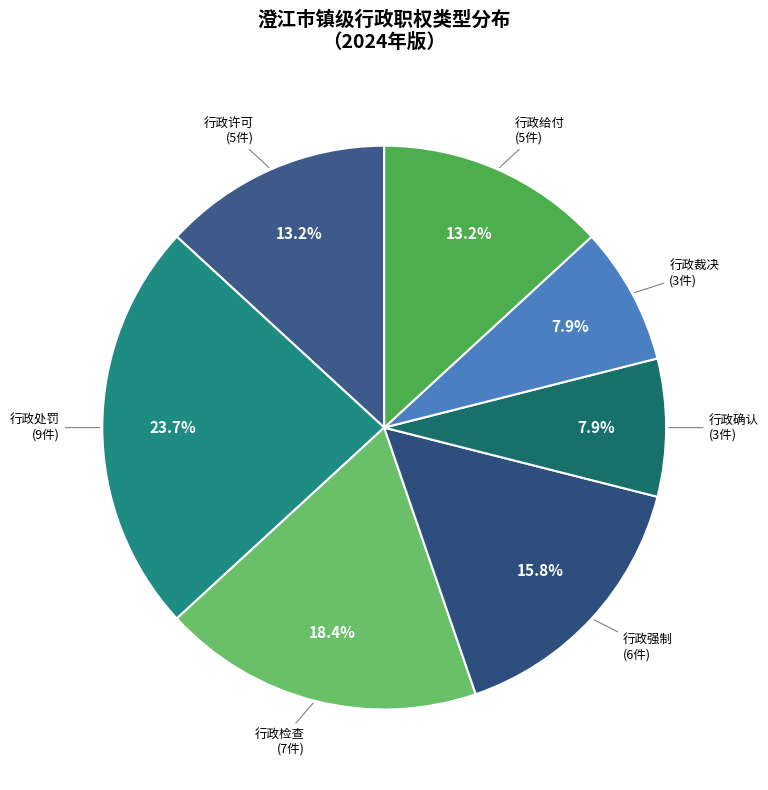

What is the largest slice in the pie chart?

行政处罚